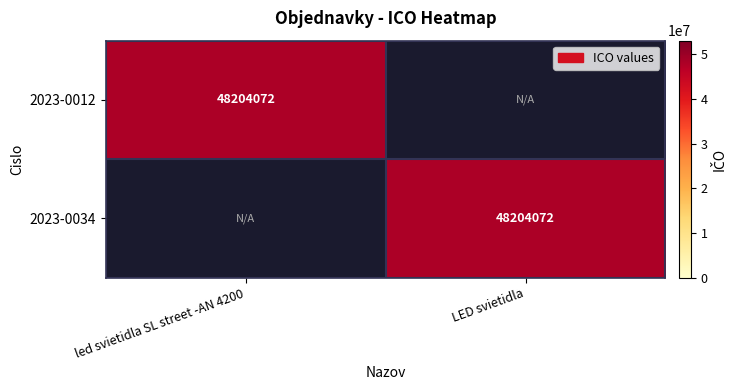

The value of 2023-0012 at led svietidla SL street -AN 4200 is 31251697. True or false?

False